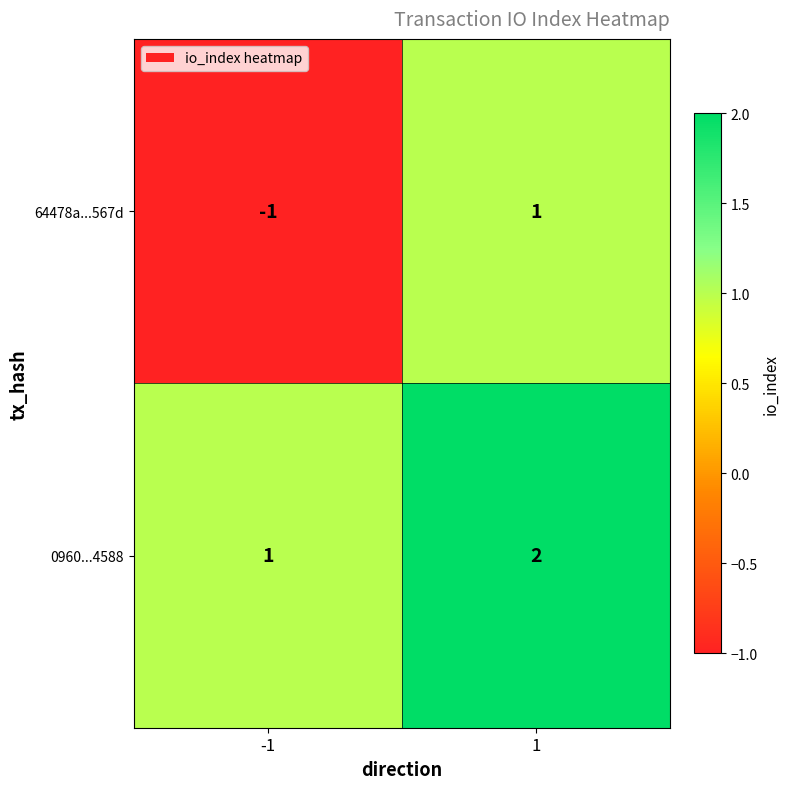

What is the sum of all 0960...4588 values?

3